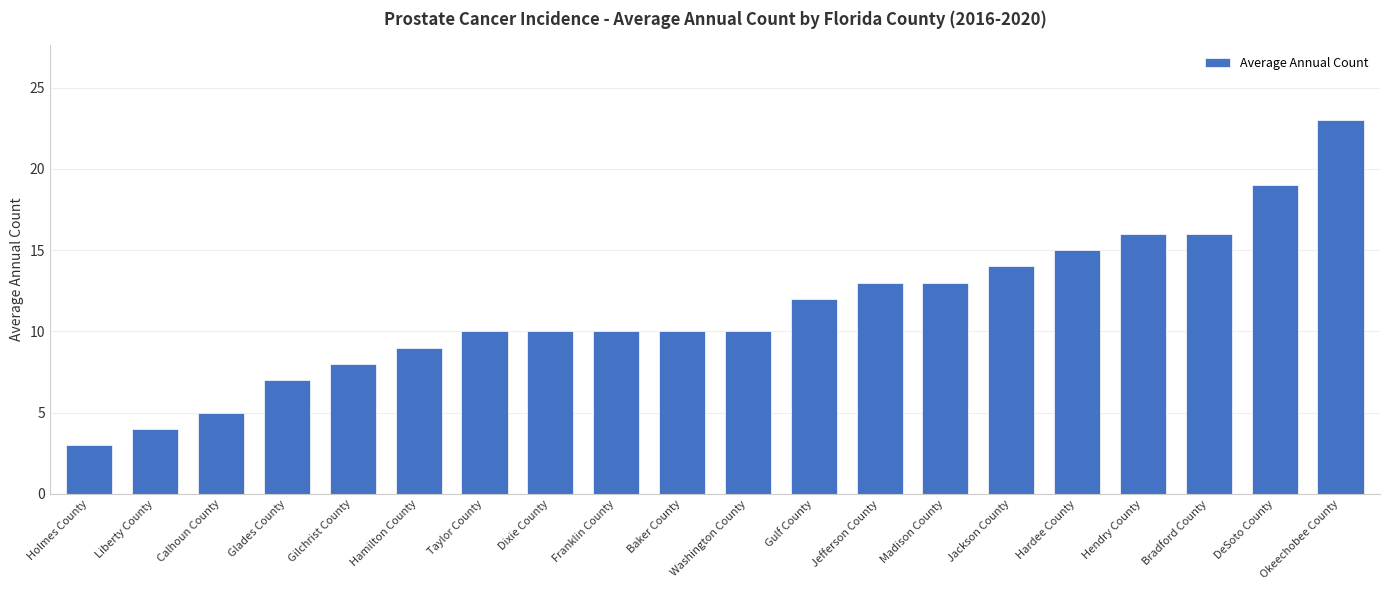

What is the greatest value displayed?

23